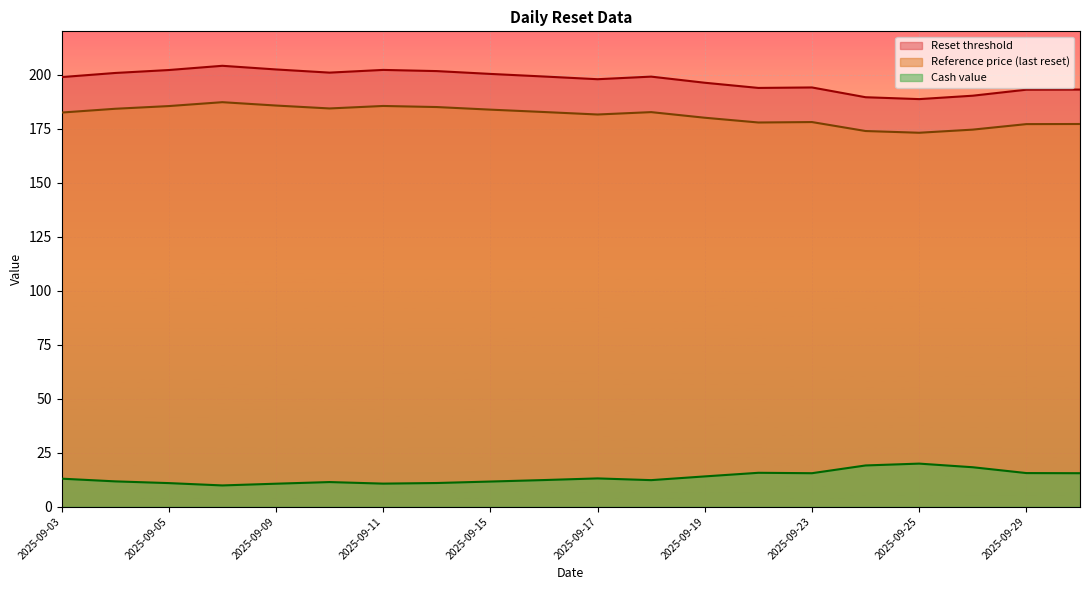

The value of Reset threshold at 2025-09-29 is 193.0. True or false?

True